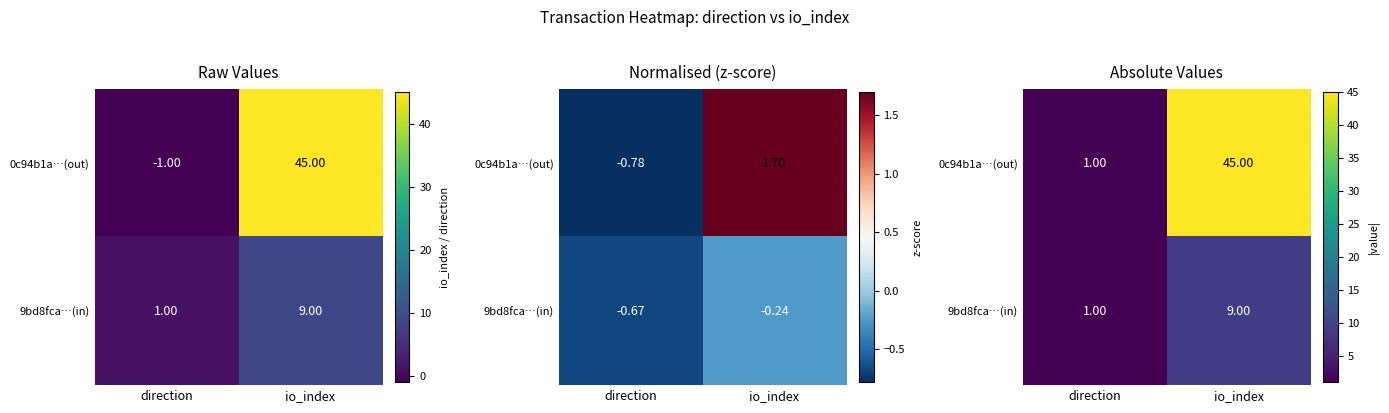

Is it true that 0c94b1a…(out) equals 1 at direction?

True